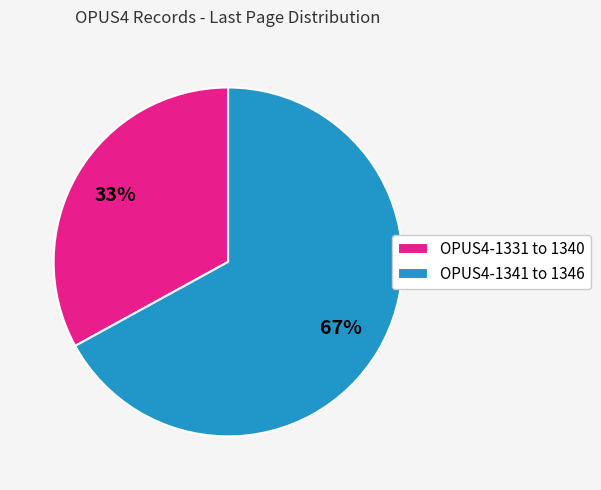

Does any single category account for the majority?

Yes